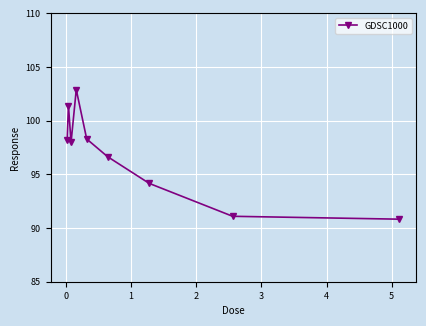

Reading left to right, what are all the values shown in this chart?

98.2	101.4	98.0	102.9	98.3	96.7	94.2	91.1	90.8